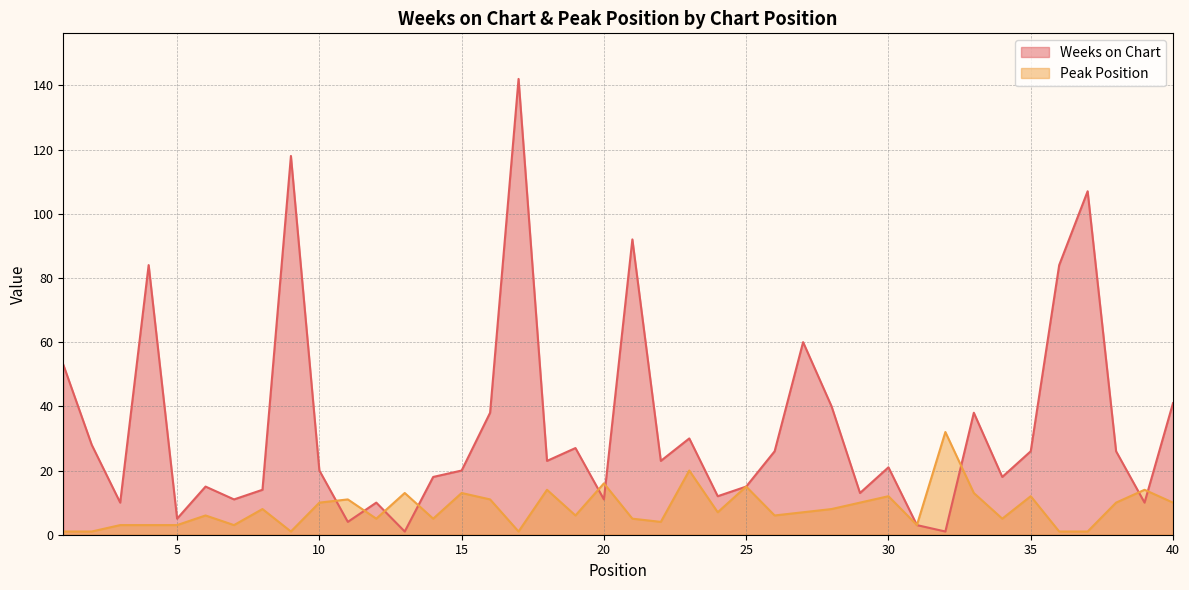

Reading left to right, what are all the values shown in this chart?

Weeks on Chart: 53	28	10	84	5	15	11	14	118	20	4	10	1	18	20	38	142	23	27	11	92	23	30	12	15	26	60	40	13	21	3	1	38	18	26	84	107	26	10	41
Peak Position: 1	1	3	3	3	6	3	8	1	10	11	5	13	5	13	11	1	14	6	16	5	4	20	7	15	6	7	8	10	12	3	32	13	5	12	1	1	10	14	10